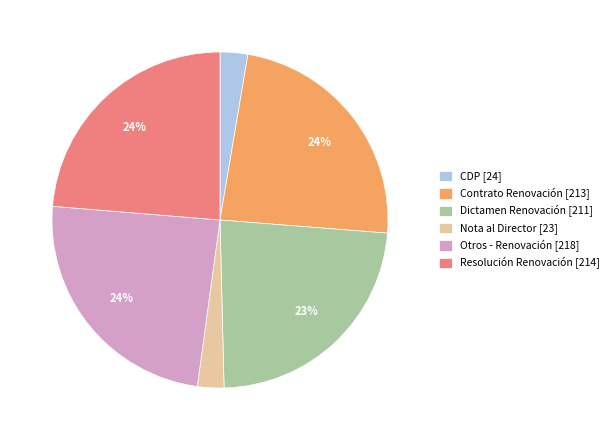

Do Resolución Renovación [214] and Dictamen Renovación [211] together represent more than half of the pie?

No